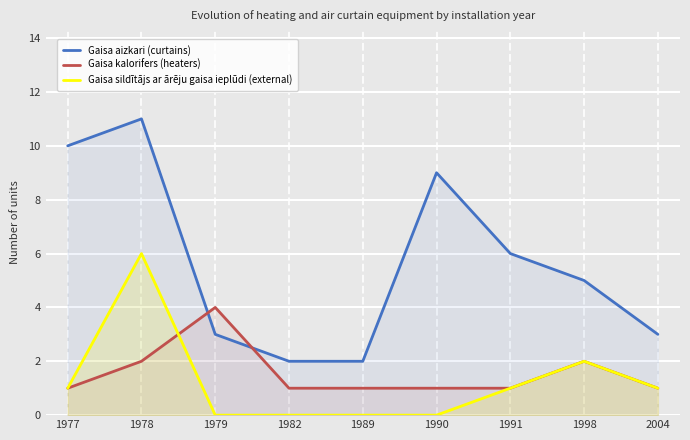

At which category does the chart reach its peak across all series?

1978